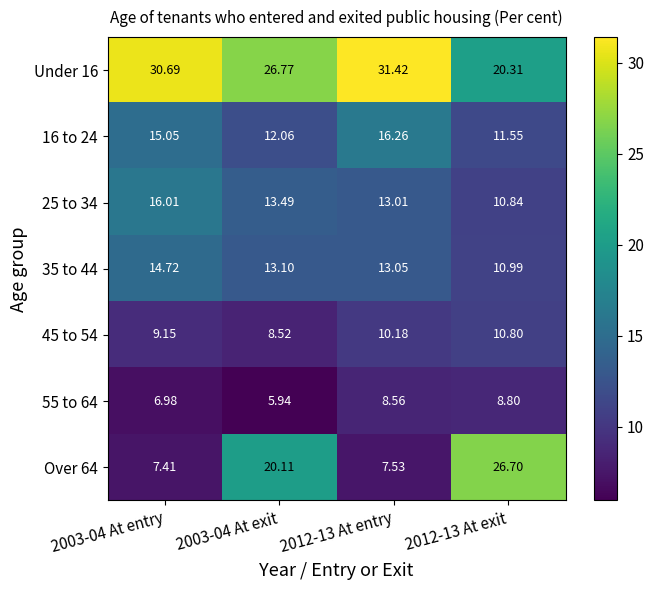

Is the value of 16 to 24 at 2003-04 At exit greater than the value of Under 16 at 2003-04 At exit?

No